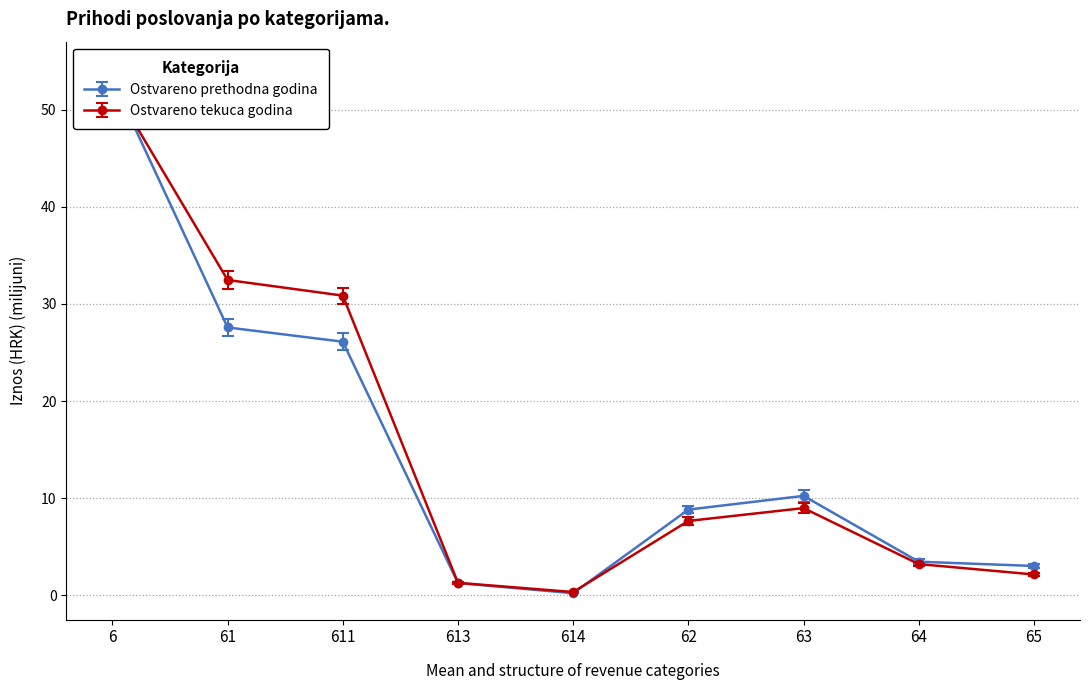

What is the label of the 1st point from the left?

6